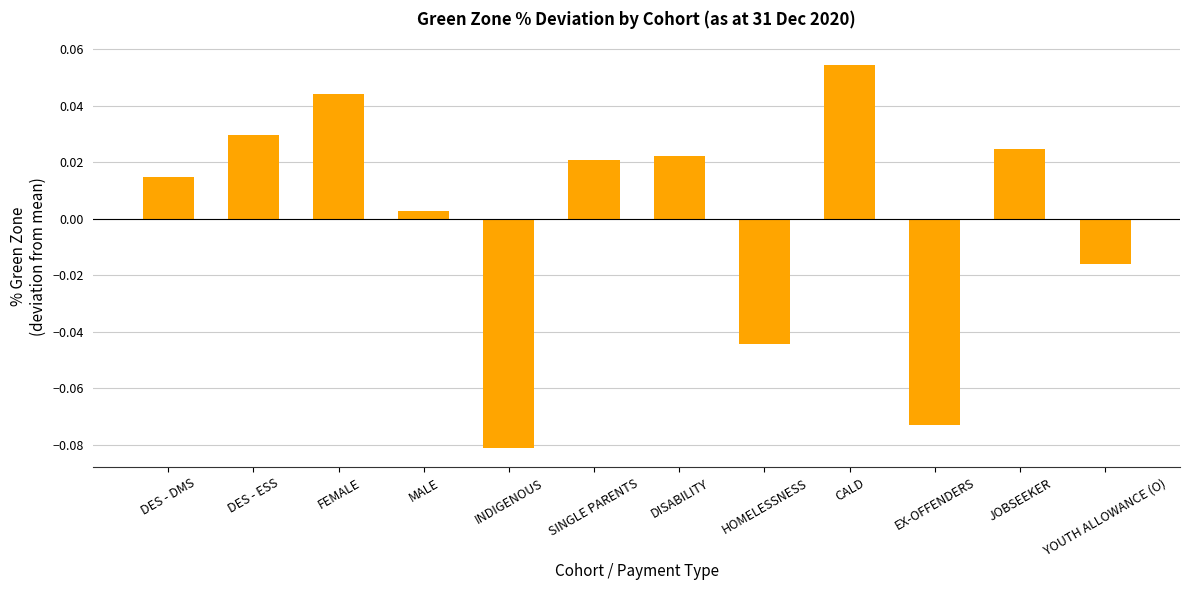

Where does the data first go above 0?

DES - DMS